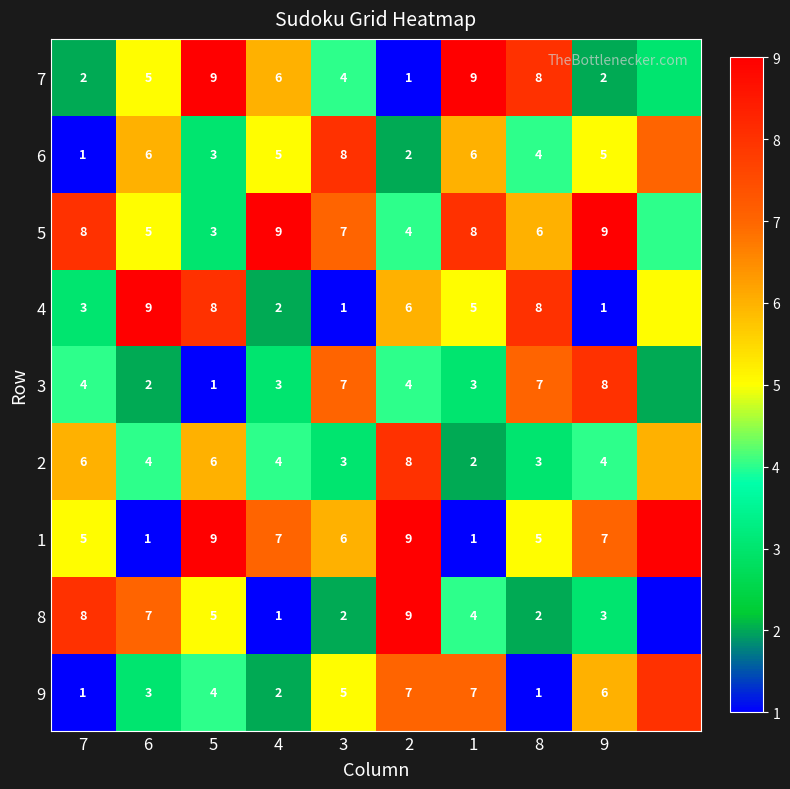

What is the spread (max minus min) of values at 1?

8